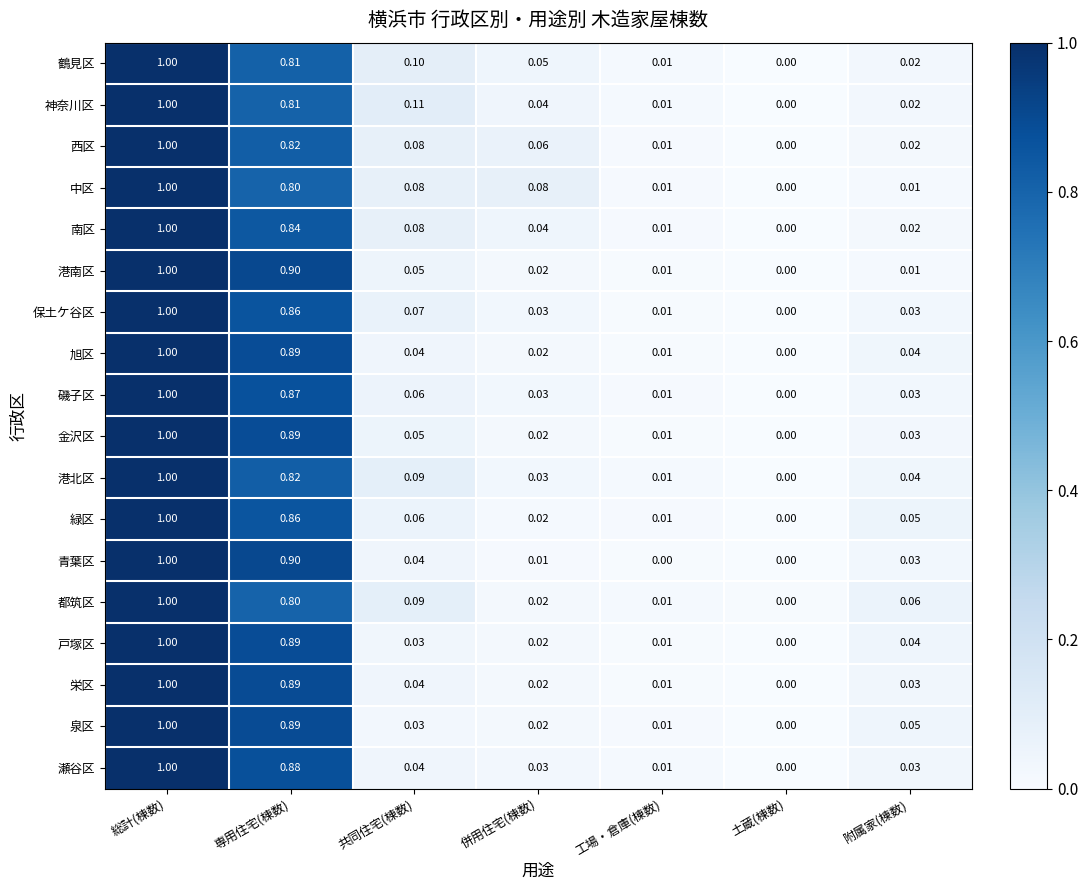

What is the total value across all series at 附属家(棟数)?

0.6